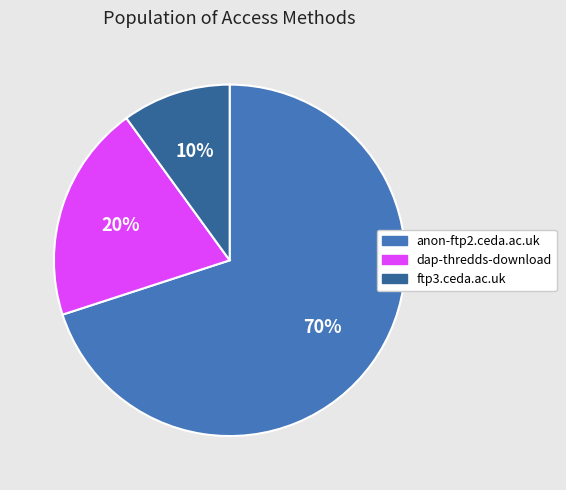

To the nearest percent, what is the combined percentage of dap-thredds-download and anon-ftp2.ceda.ac.uk?

90%